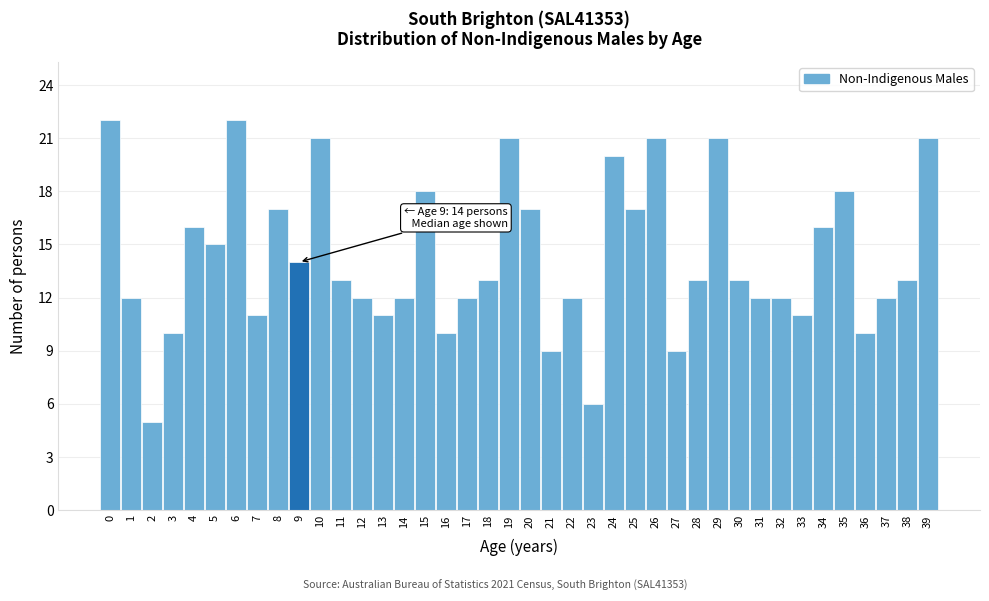

What is the approximate value at 28?

13